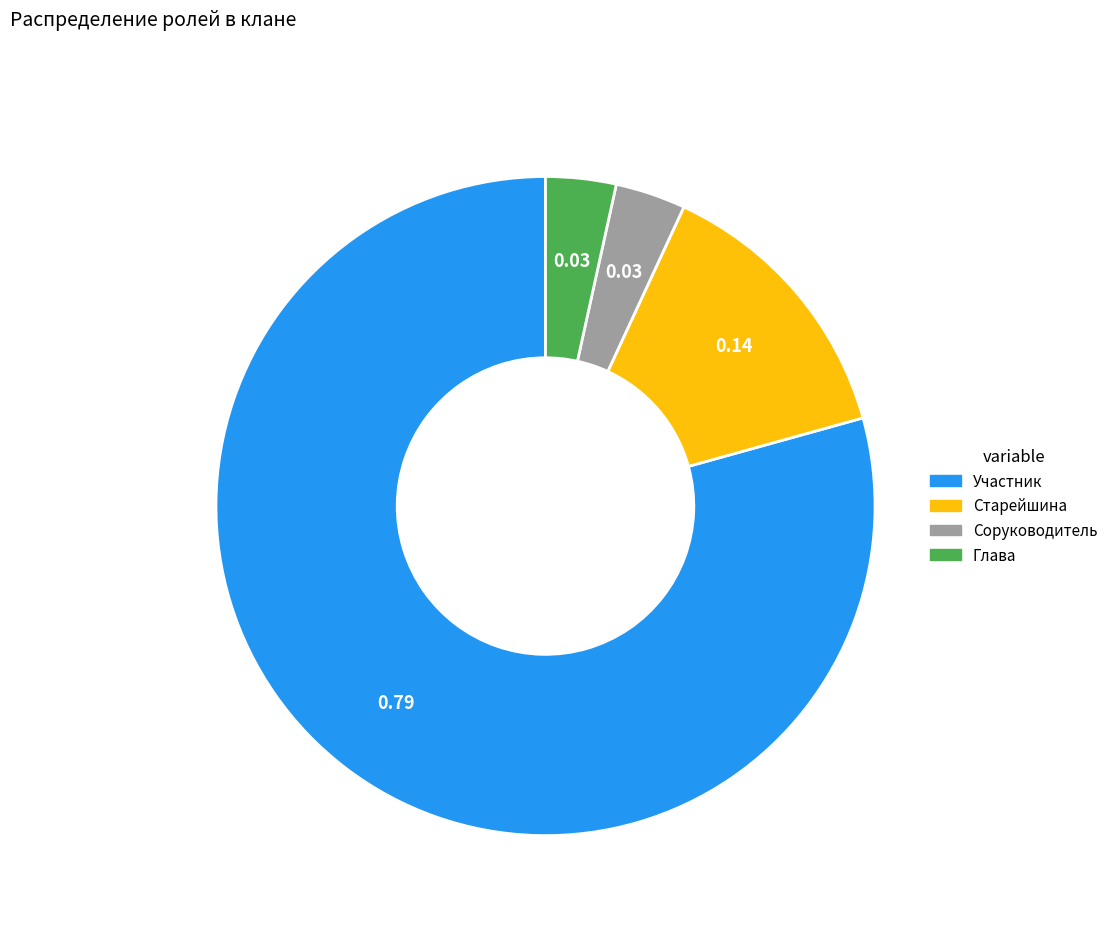

Which category has the biggest portion of the pie?

Участник